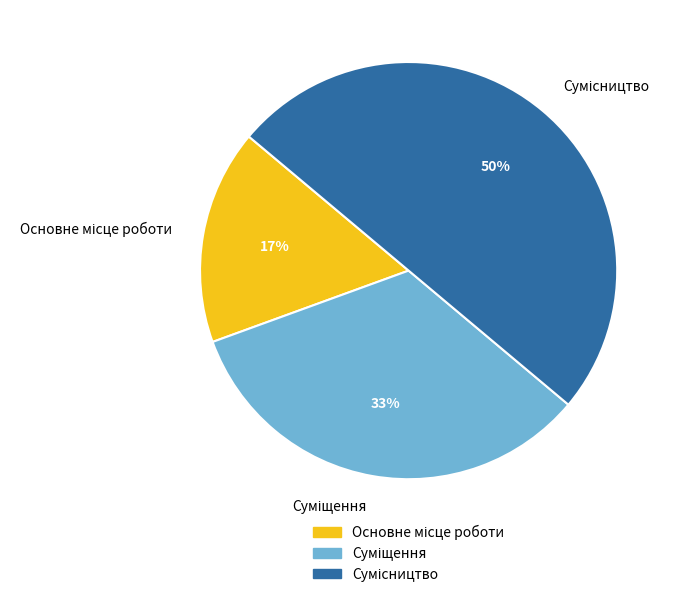

To the nearest percent, what is the average slice percentage?

33%